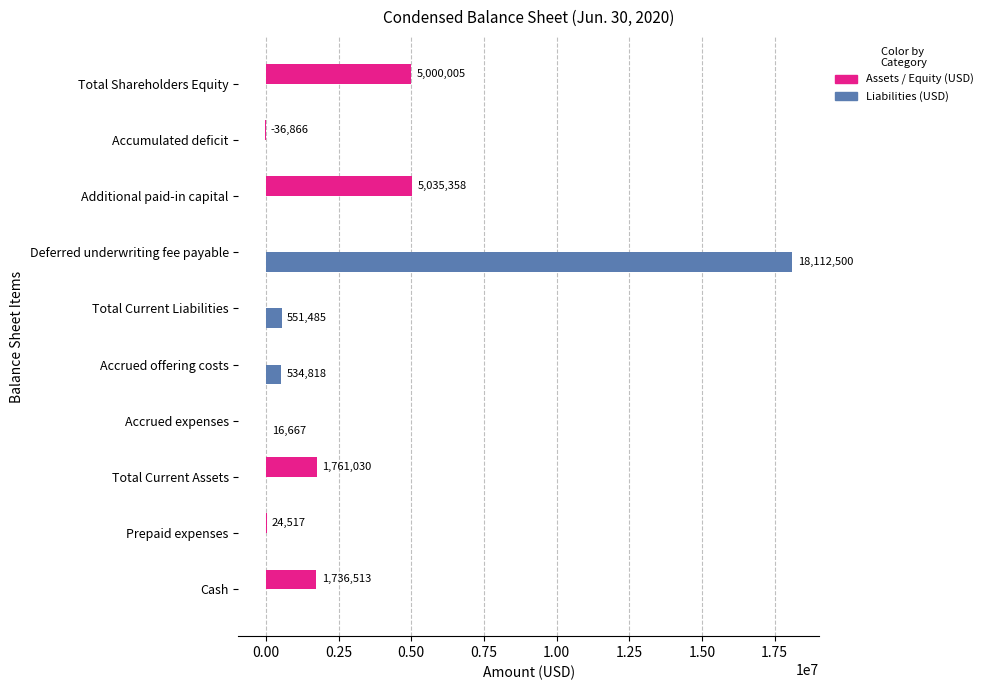

What is the sum of all Liabilities (USD) values?

19215470